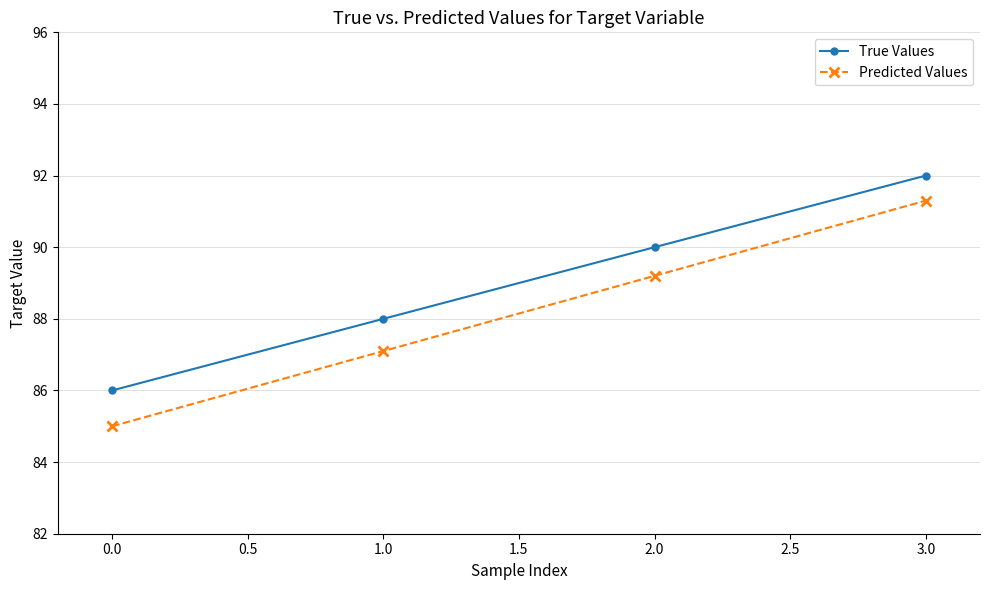

At which label is True Values closest to 89?

1.0